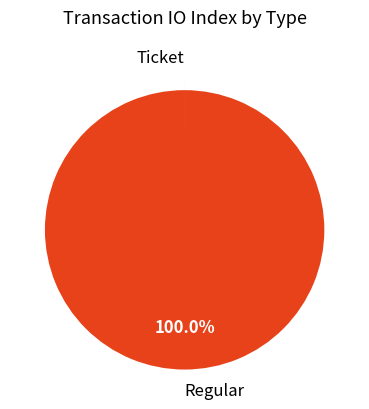

Which category has the biggest portion of the pie?

Regular